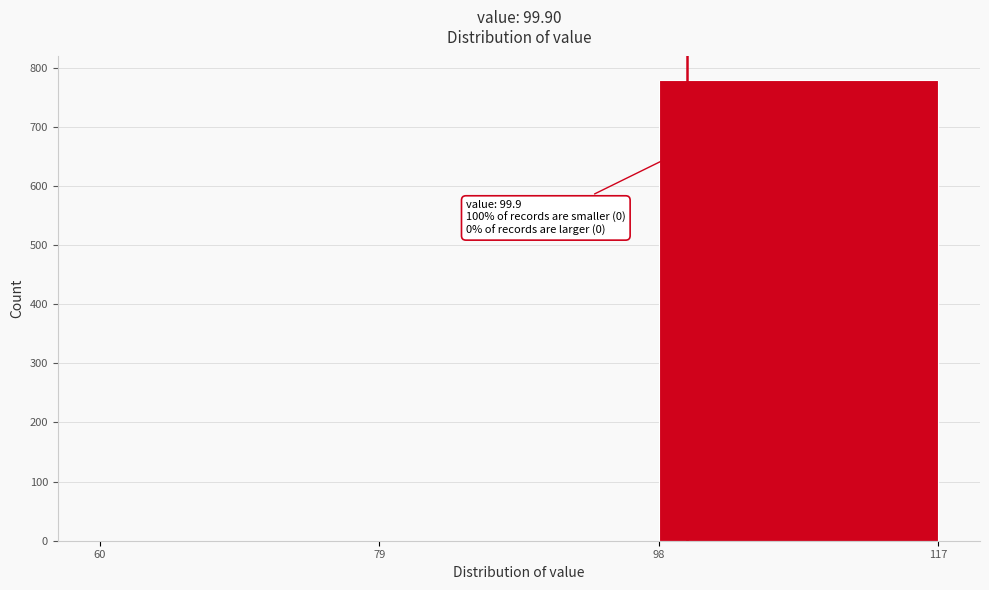

Over which range of the x-axis is the bar tallest?

98 to 117